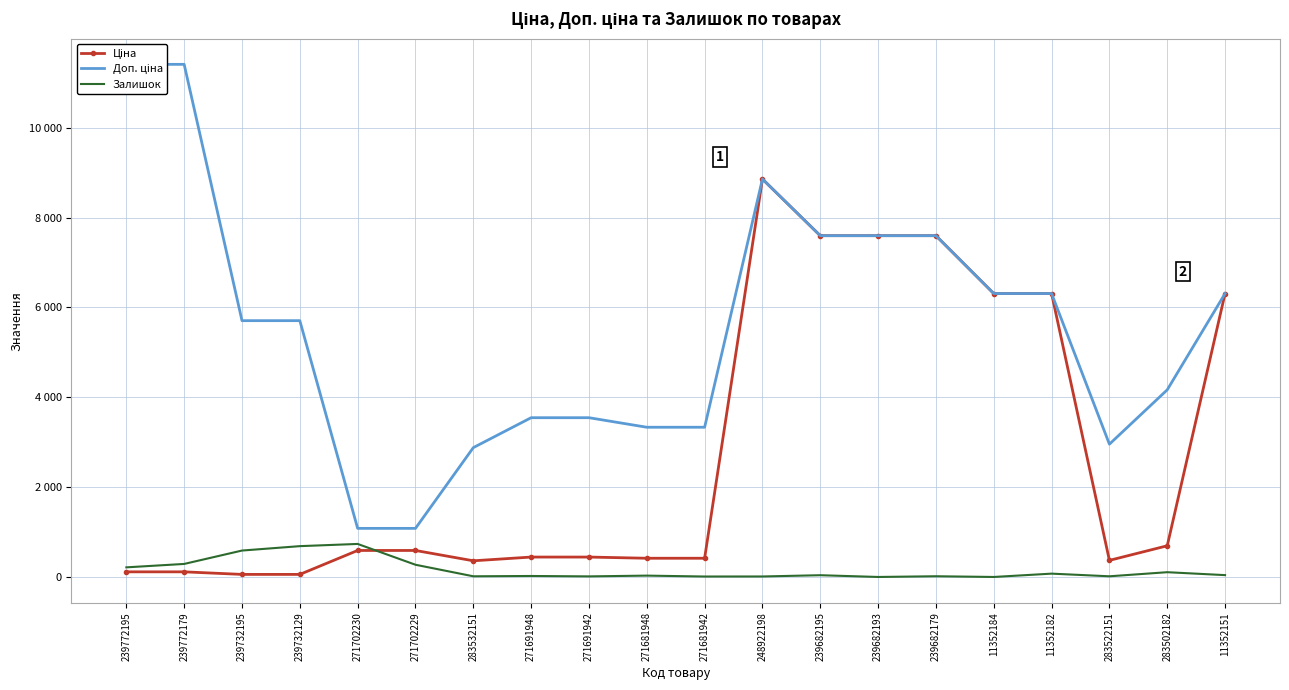

The Залишок series shows 0.0 at 239682193. True or false?

True